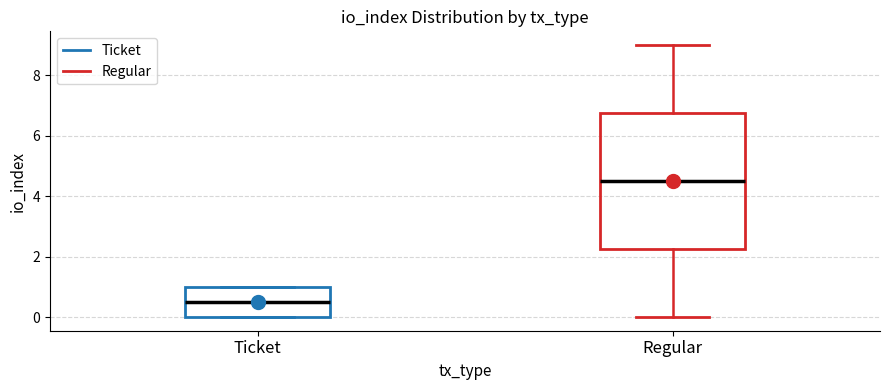

Reading left to right, read every box against the y-axis: the position of its median line, the range the box covers, and the ends of its whiskers. The values are not printed on the chart, so give them approximately, as read against the axis.

Ticket: median 0.6, box 0.0 to 1.0, whiskers 0.0 to 1.0
Regular: median 4.6, box 2.2 to 6.8, whiskers 0.0 to 9.0